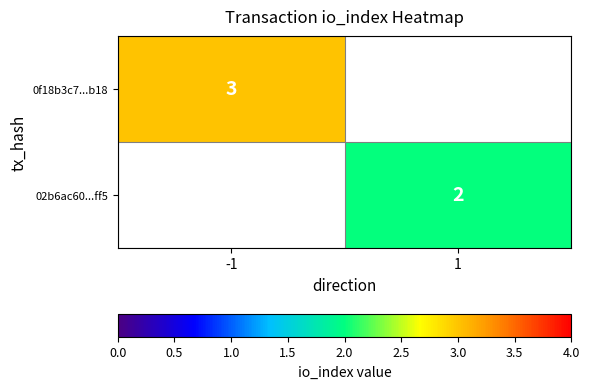

Which label corresponds to the smallest value in the chart?

1